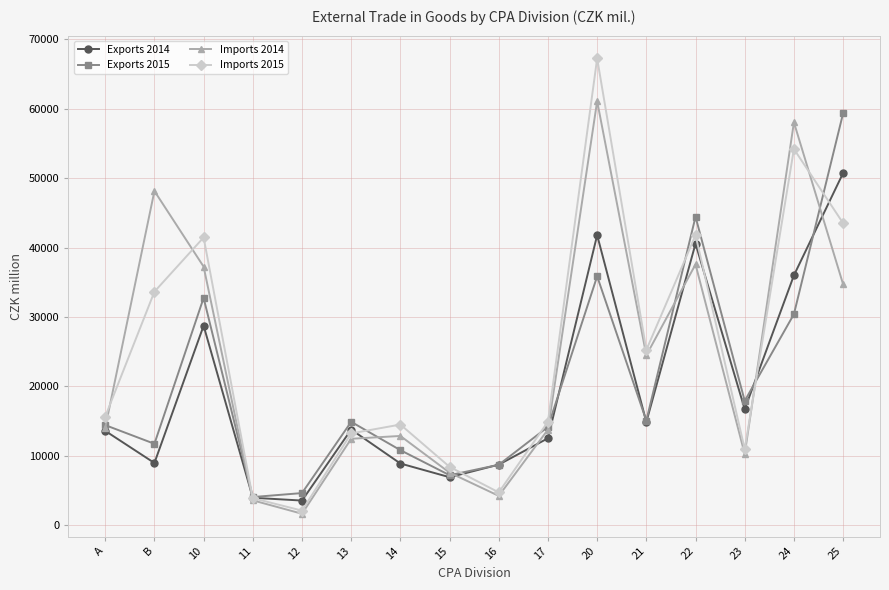

What is the difference between the Exports 2015 values at 17 and 25?

45176